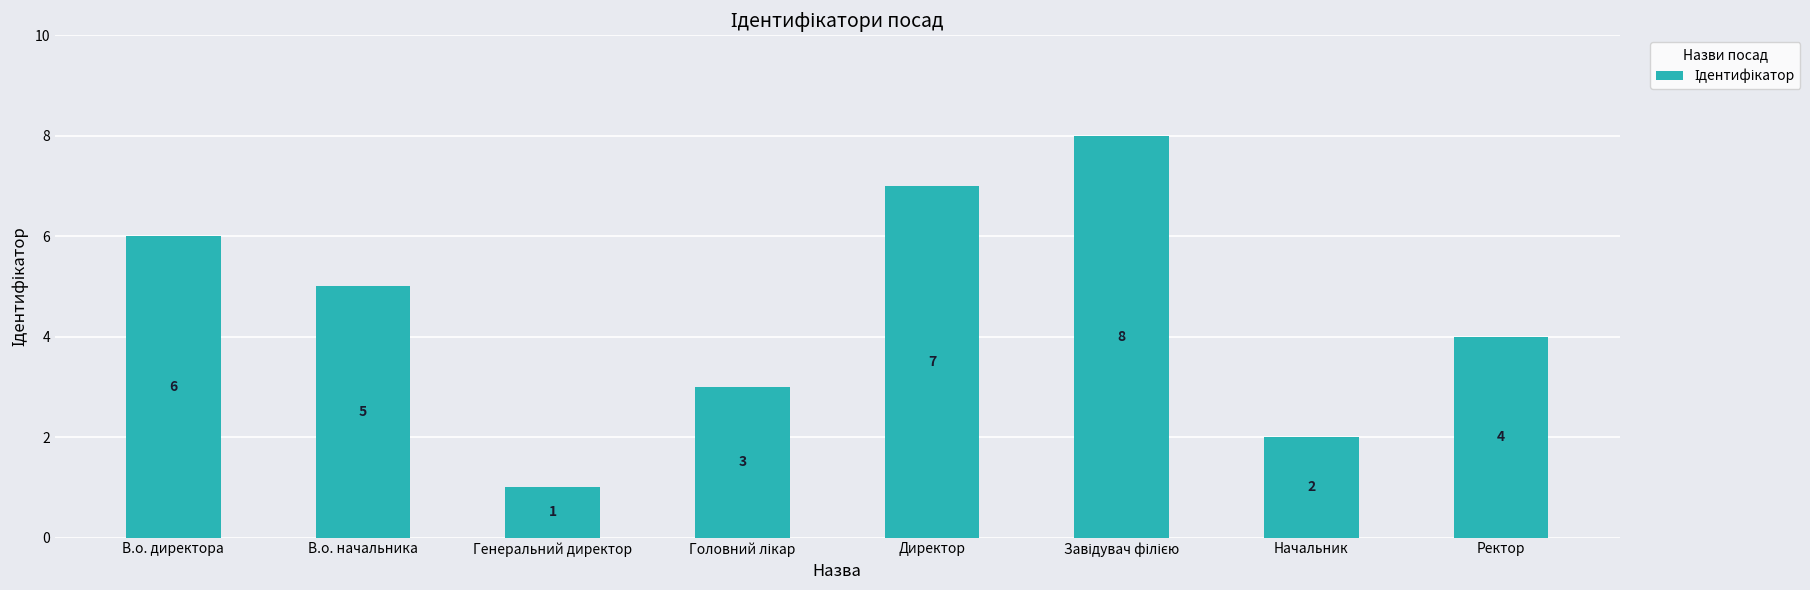

The chart shows a value of 6 at В.о. директора. True or false?

True